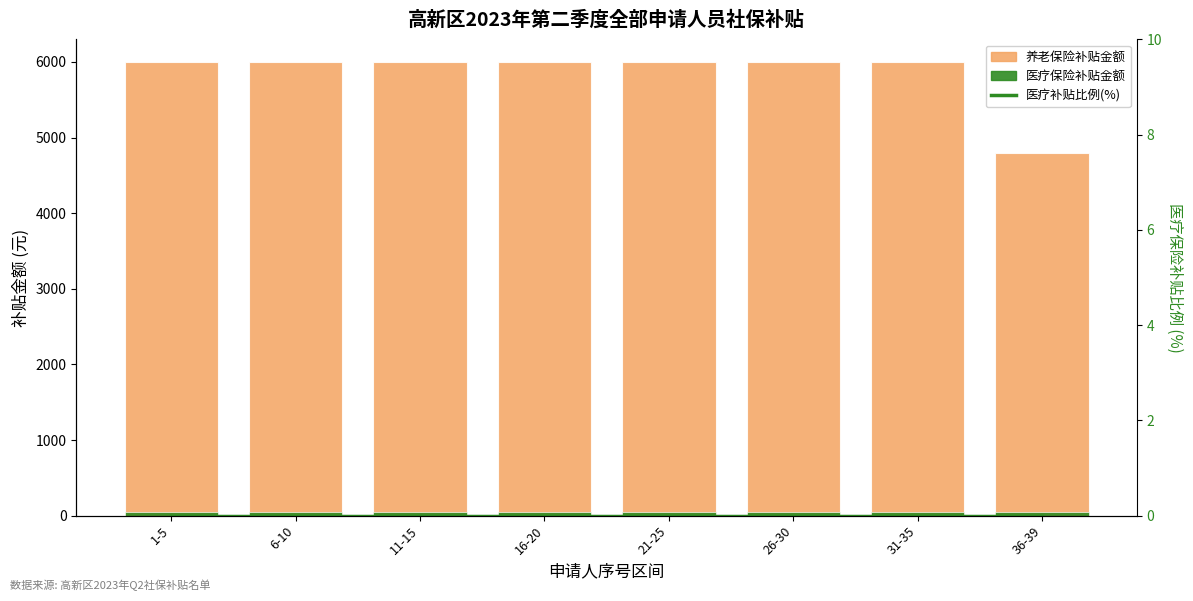

Rank the categories by 养老保险补贴金额 value from highest to lowest.

1-5, 6-10, 11-15, 16-20, 21-25, 26-30, 31-35, 36-39